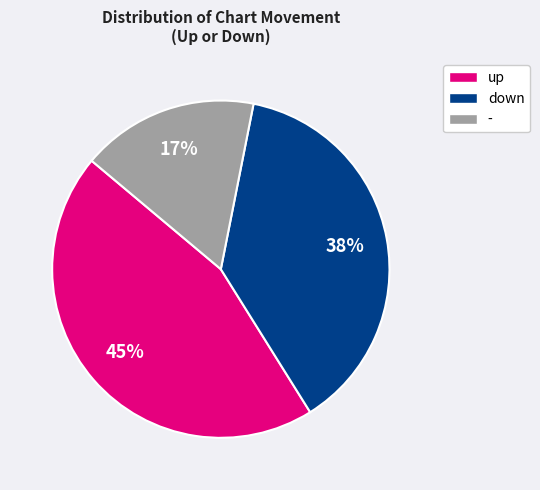

The - slice represents 17% of the pie. True or false?

True